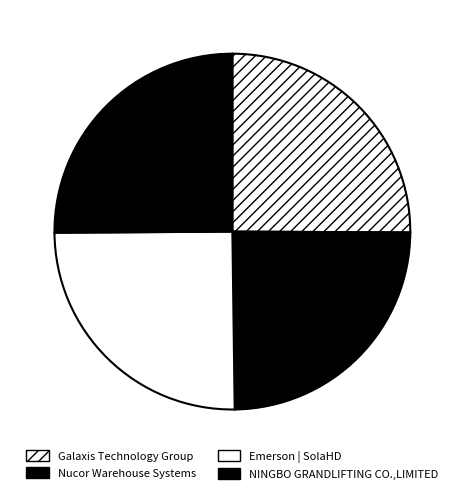

How many slices are in this pie chart?

4